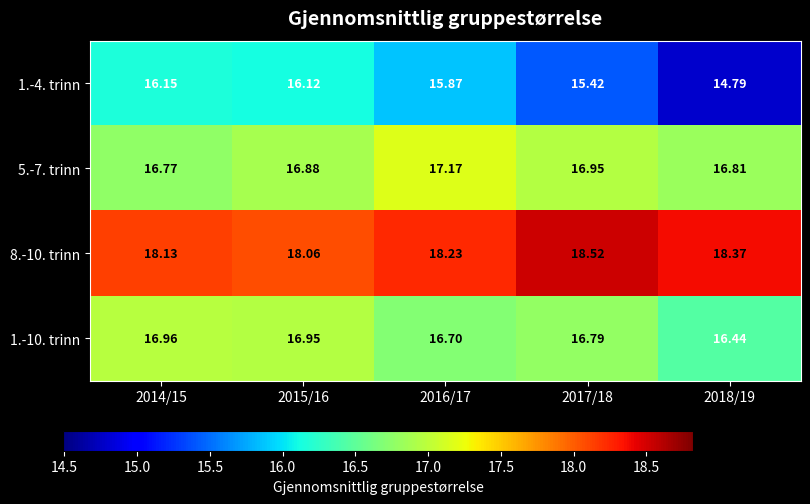

Which series has the largest range (max minus min)?

1.-4. trinn